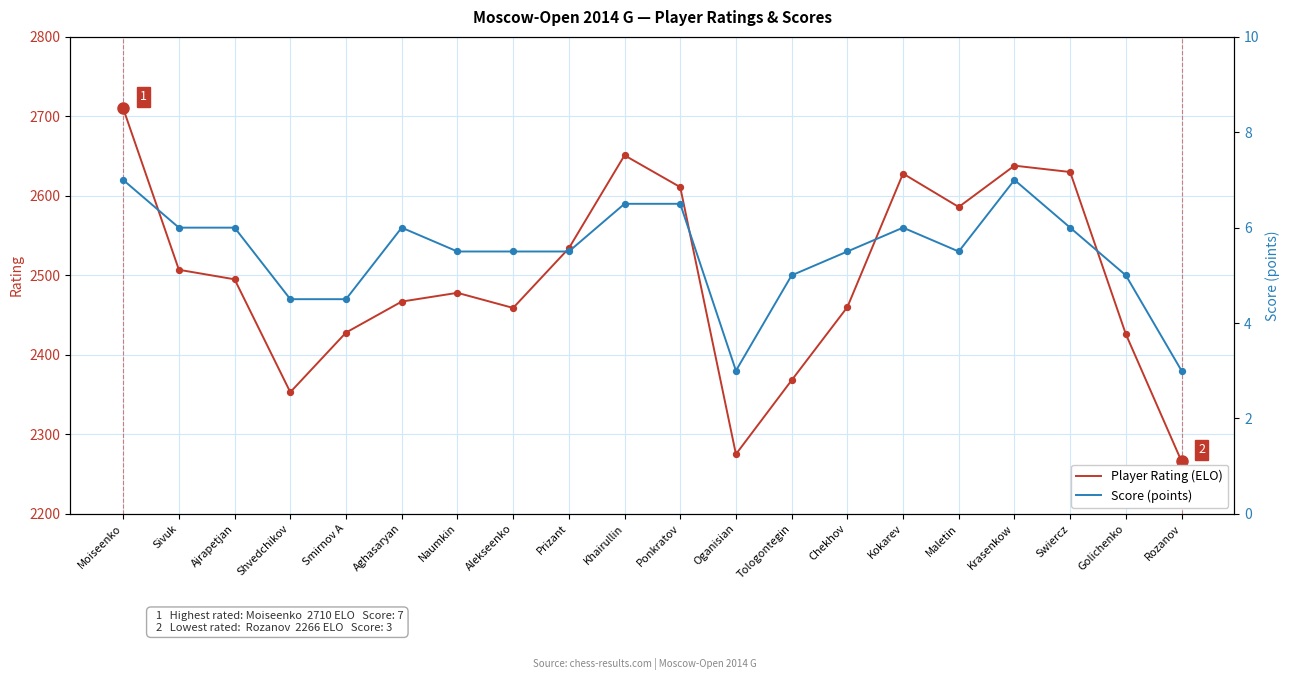

What are all the series names shown in the legend?

Player Rating (ELO), Score (points)